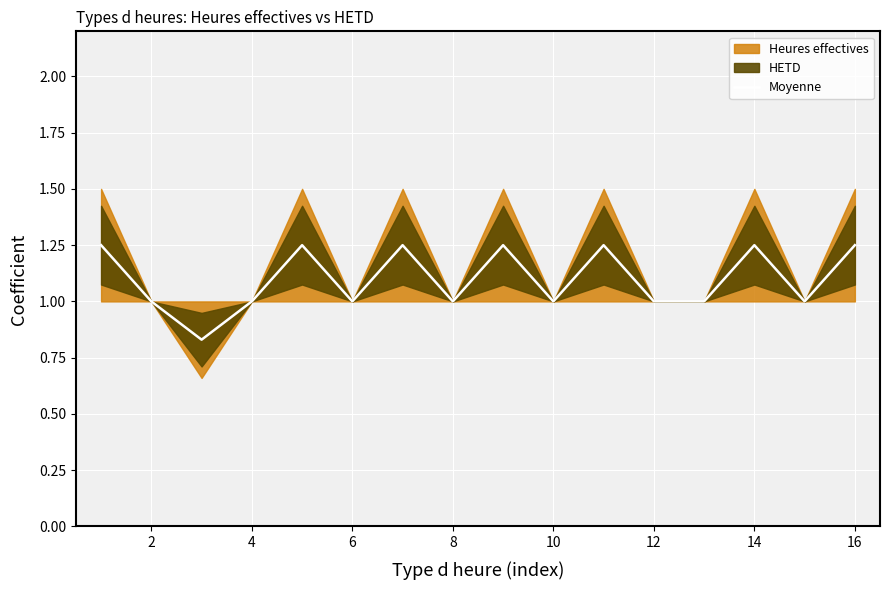

Count the number of categories in the chart.

16